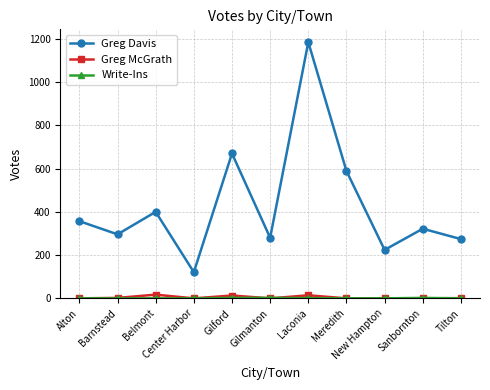

In Greg McGrath, how many points are higher than both neighbors (excluding endpoints)?

3